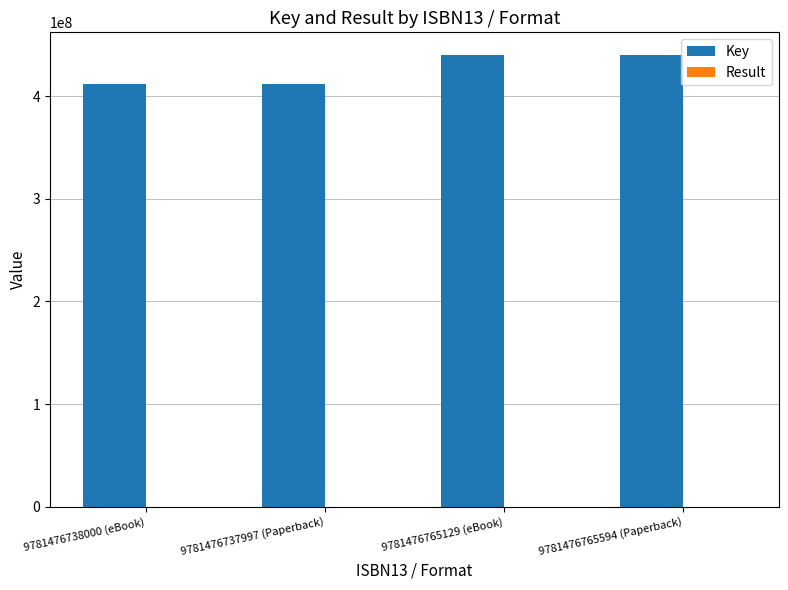

Which series has the largest total across all categories?

Key